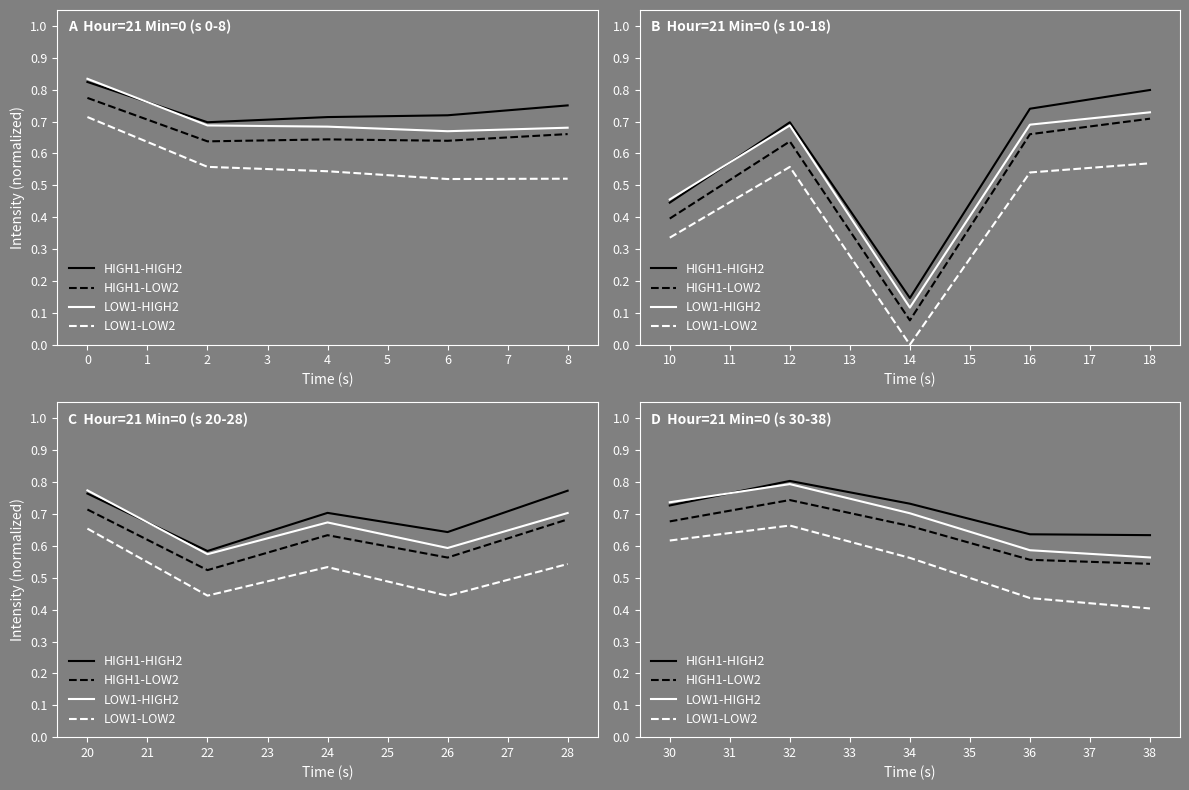

How many times do LOW1-HIGH2 and HIGH1-HIGH2 cross each other?

1